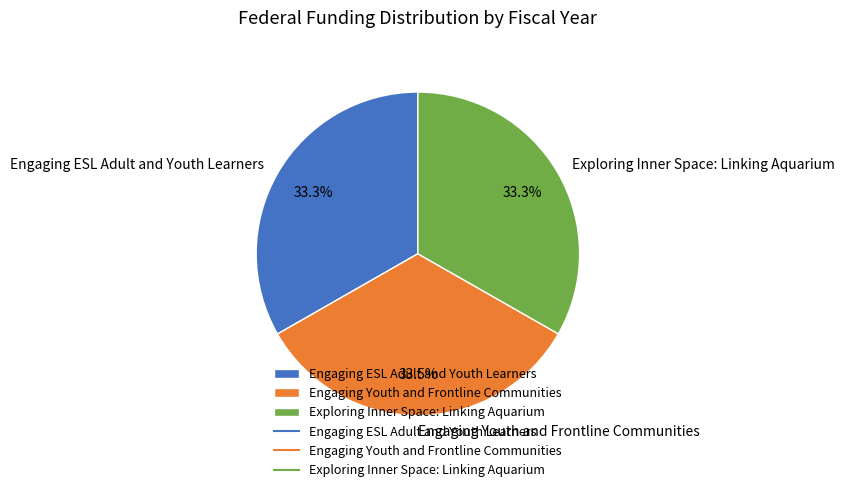

What is the ratio of the value at Engaging Youth and Frontline Communities to the value at Exploring Inner Space: Linking Aquarium?

1.0